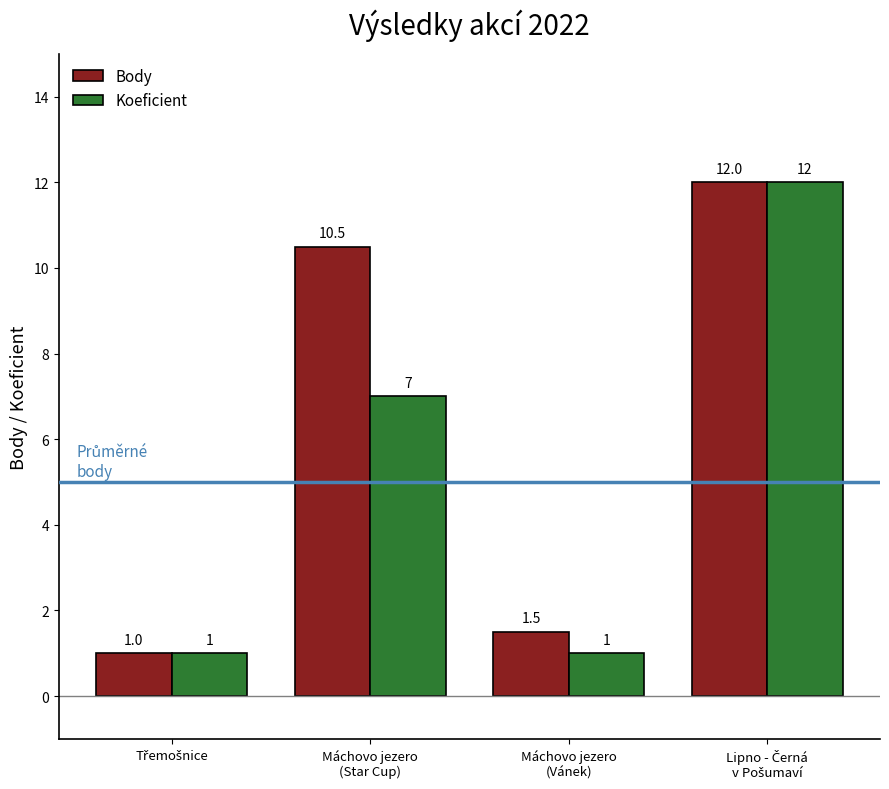

Which series has the largest total across all categories?

Body